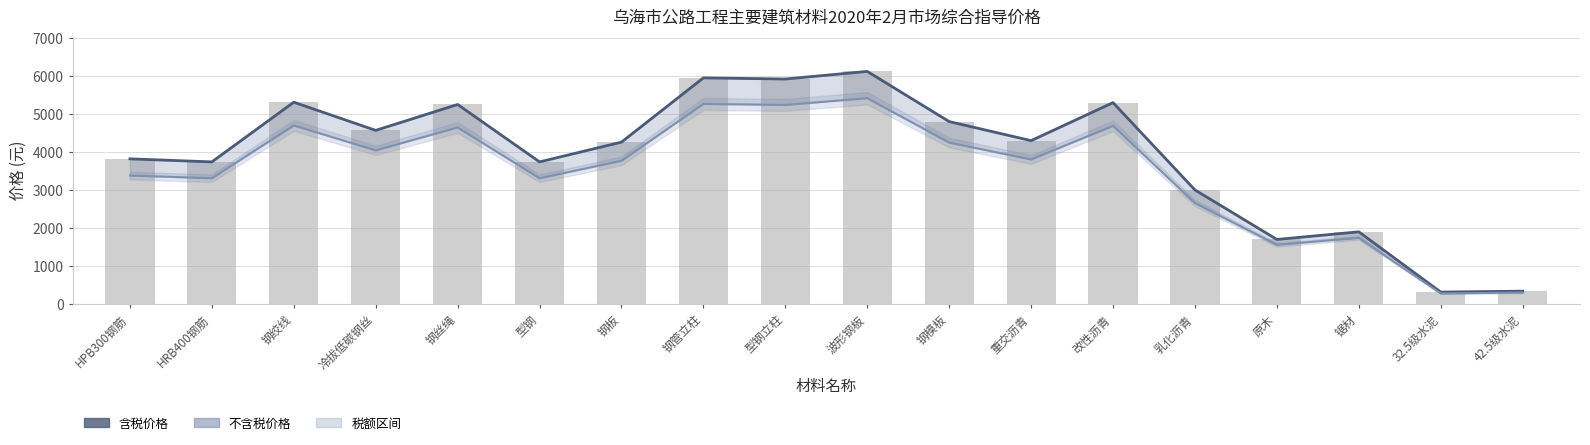

Which category has the lowest value across all series?

32.5级水泥